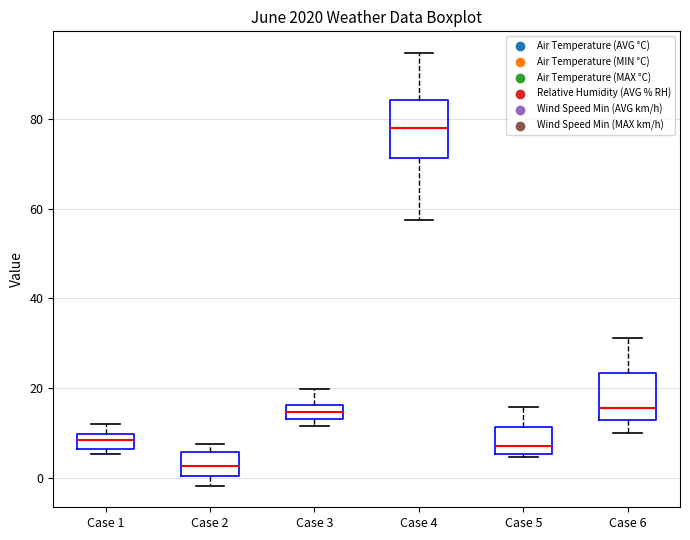

Reading left to right, read every box against the y-axis: the position of its median line, the range the box covers, and the ends of its whiskers. The values are not printed on the chart, so give them approximately, as read against the axis.

Case 1: median 8, box 6 to 10, whiskers 6 (just below the box's lower edge) to 12
Case 2: median 2, box 0 to 6, whiskers -2 to 8
Case 3: median 14 (inside the box), box 14 to 16, whiskers 12 to 20
Case 4: median 78, box 72 to 84, whiskers 58 to 94
Case 5: median 8, box 6 to 12, whiskers 4 to 16
Case 6: median 16, box 12 to 24, whiskers 10 to 32